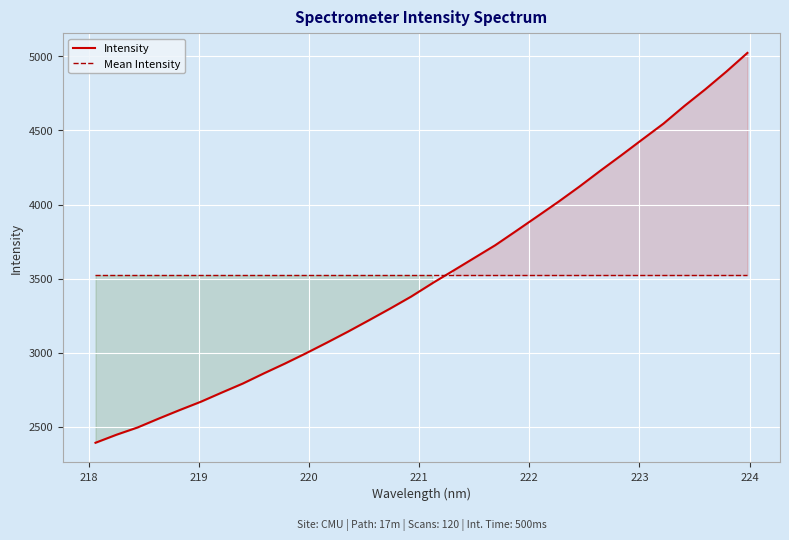

List the series in order of their peak value, lowest first.

Mean Intensity, Intensity